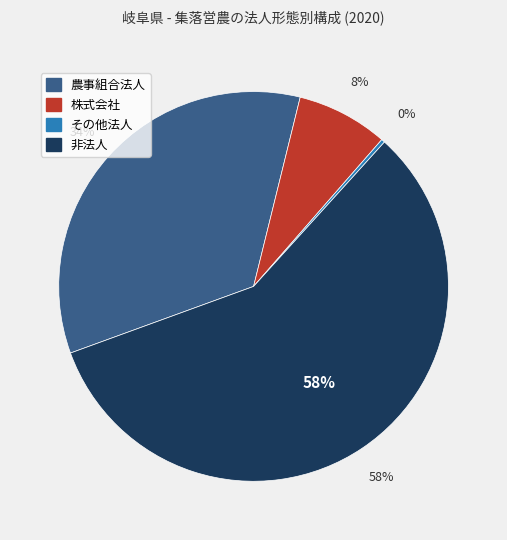

Rank the categories by value from lowest to highest.

その他法人, 株式会社, 農事組合法人, 非法人